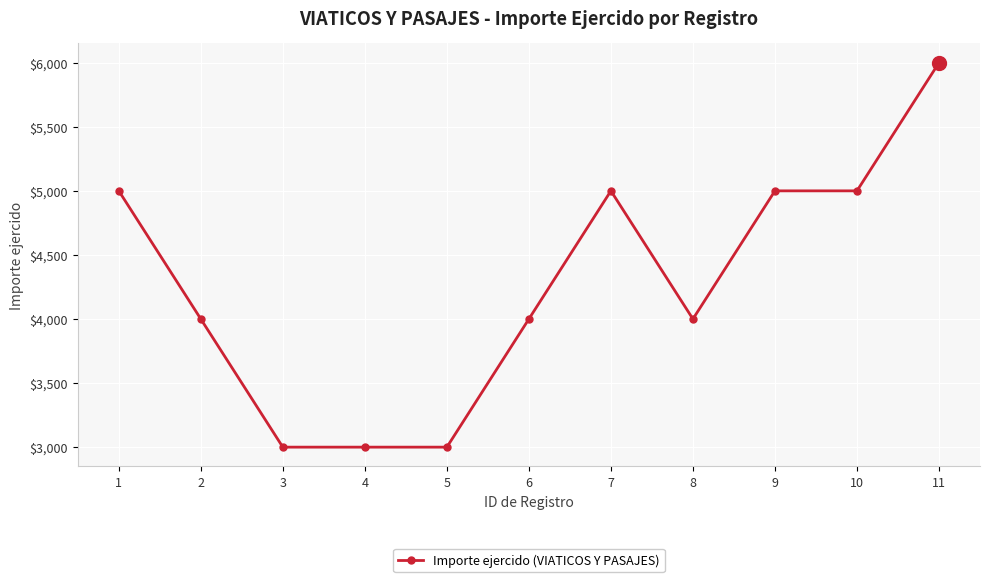

What is the smallest value displayed?

3000